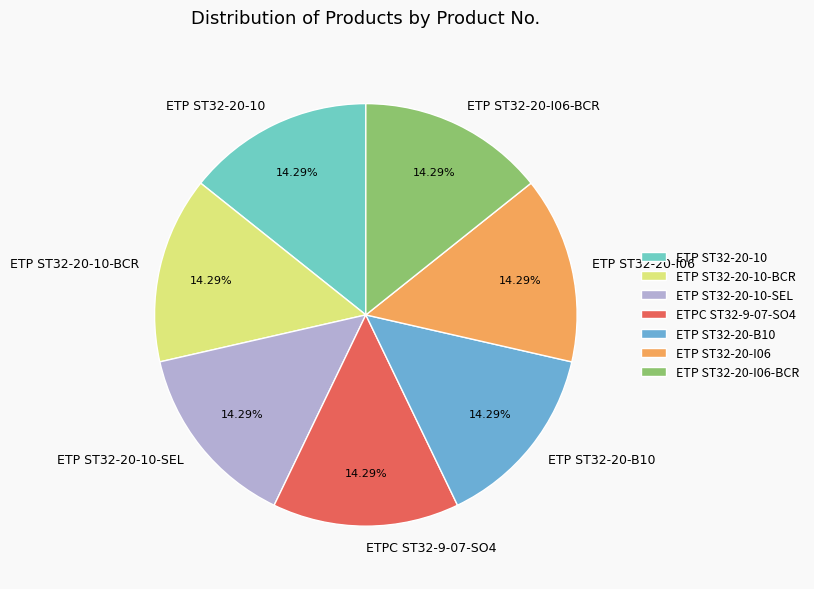

To the nearest percent, what portion does ETP ST32-20-B10 represent?

14%